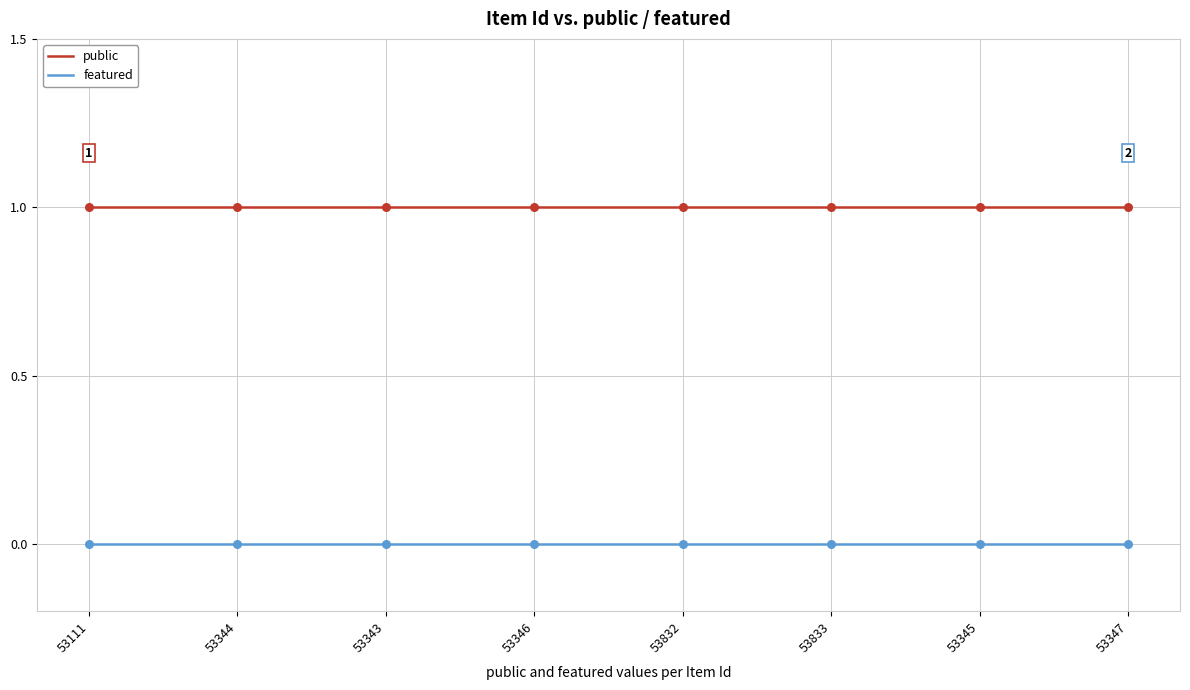

What are all the series names shown in the legend?

public, featured